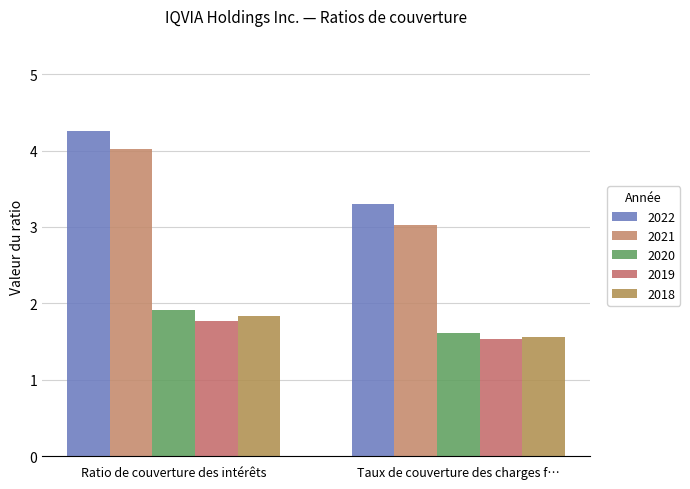

What is the label of the 1st bar from the right?

Taux de couverture des charges f…